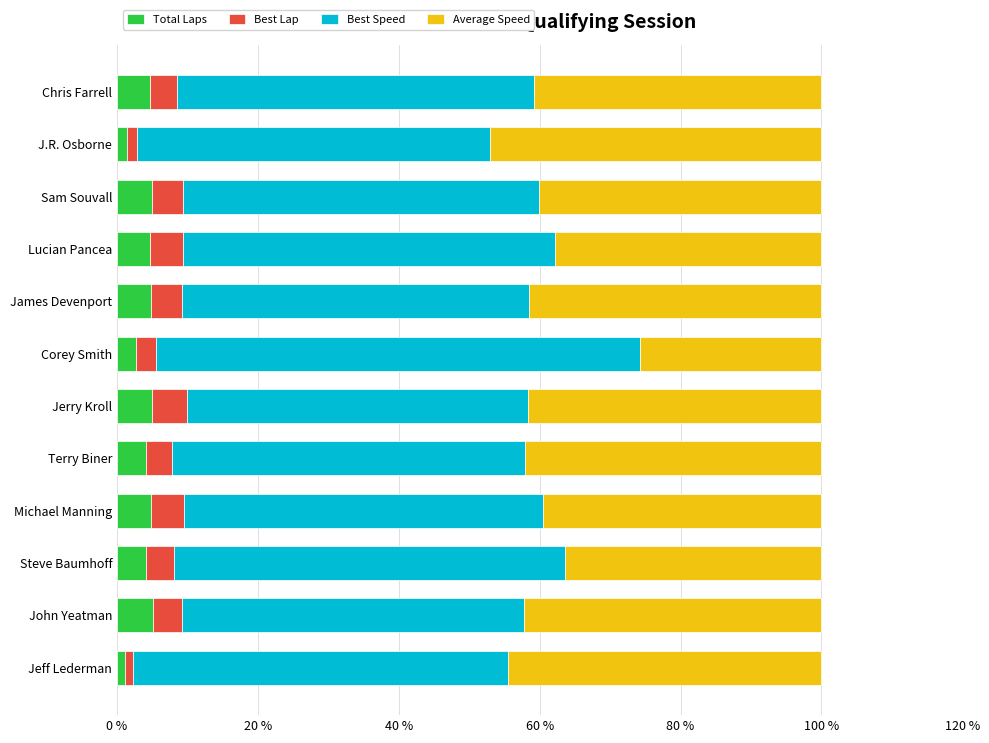

What is the highest value of the Total Laps series?

5.1